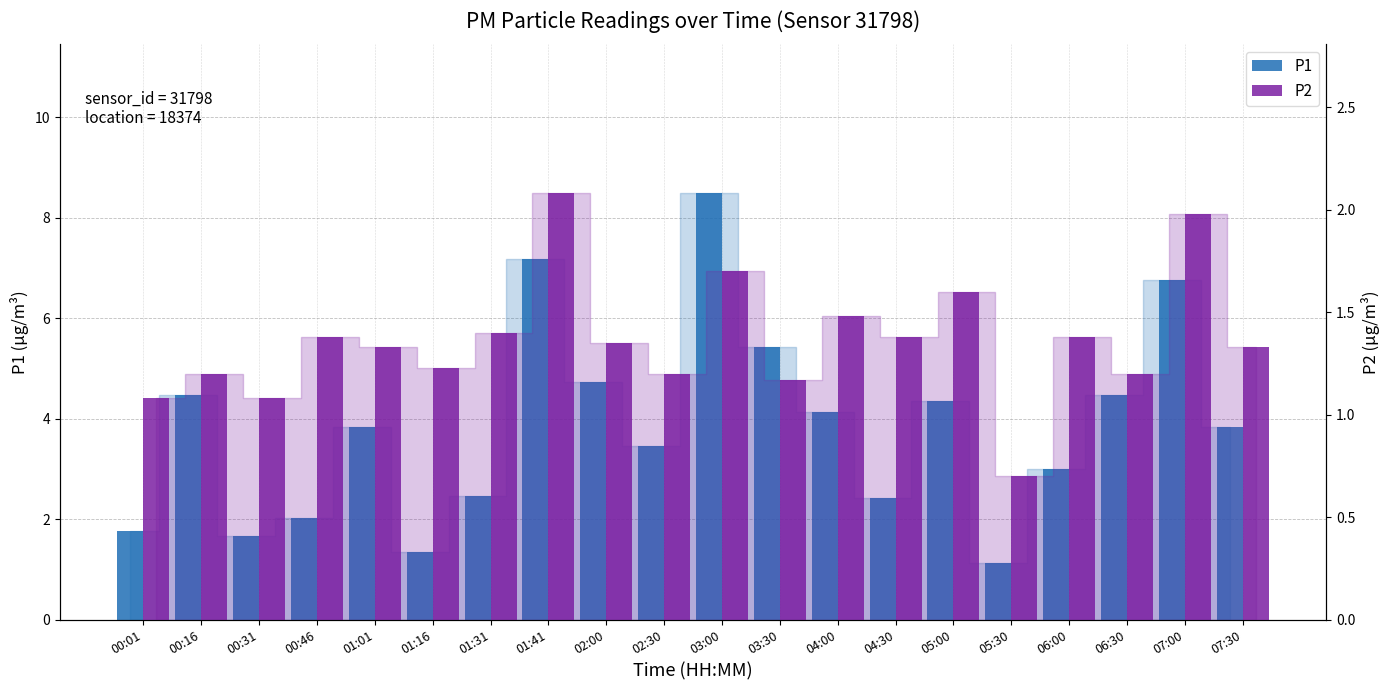

Is it true that P2 equals 0.5 at 07:30?

False